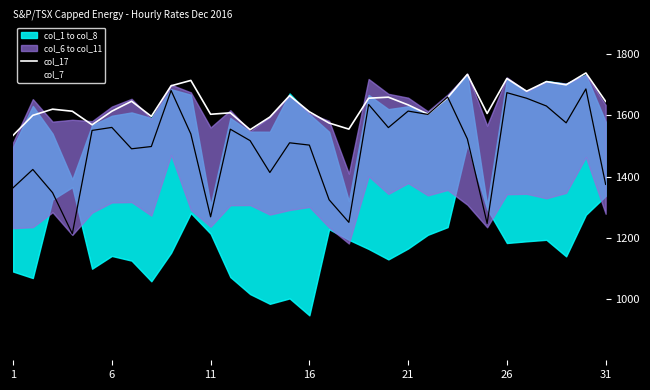

Reading left to right, list all the values displayed in this chart.

col_17: 1534.7	1600.2	1620.3	1613.6	1569.3	1613.7	1646.2	1596.8	1696.6	1714.3	1603.7	1608.4	1553.2	1594.6	1664.5	1611.9	1575.0	1555.1	1656.1	1659.5	1634.3	1604.1	1657.9	1734.2	1606.2	1720.5	1678.9	1710.3	1699.9	1738.5	1645.6
col_7: 1363.5	1423.3	1347.6	1213.4	1550.9	1560.7	1490.9	1498.3	1681.4	1539.3	1268.6	1554.8	1517.5	1413.5	1510.4	1503.0	1324.4	1250.6	1635.7	1560.2	1614.1	1603.3	1660.0	1523.0	1246.9	1674.2	1656.0	1630.7	1575.7	1686.4	1374.6